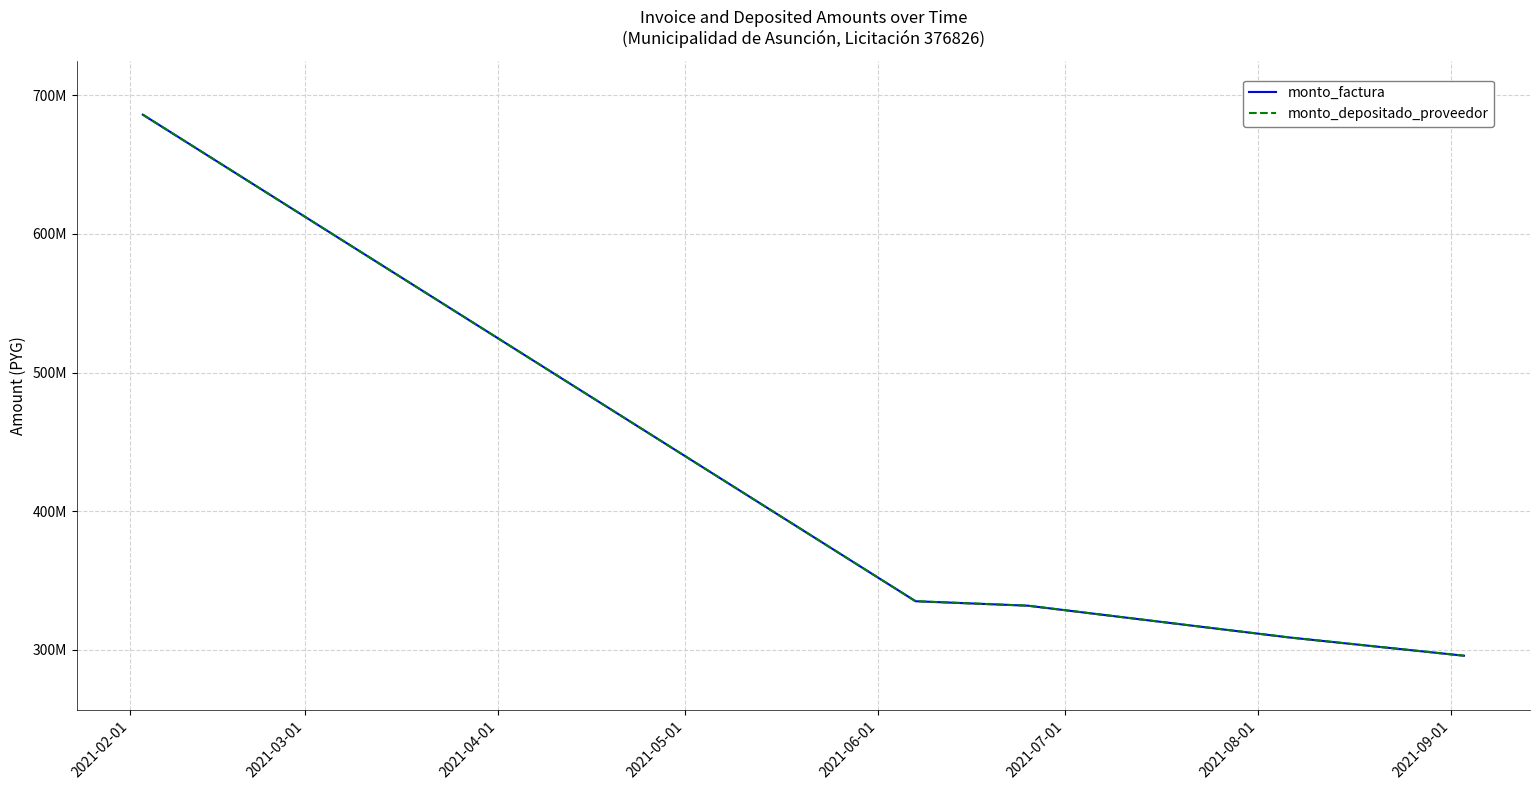

True or false: monto_factura and monto_depositado_proveedor intersect in this chart.

False